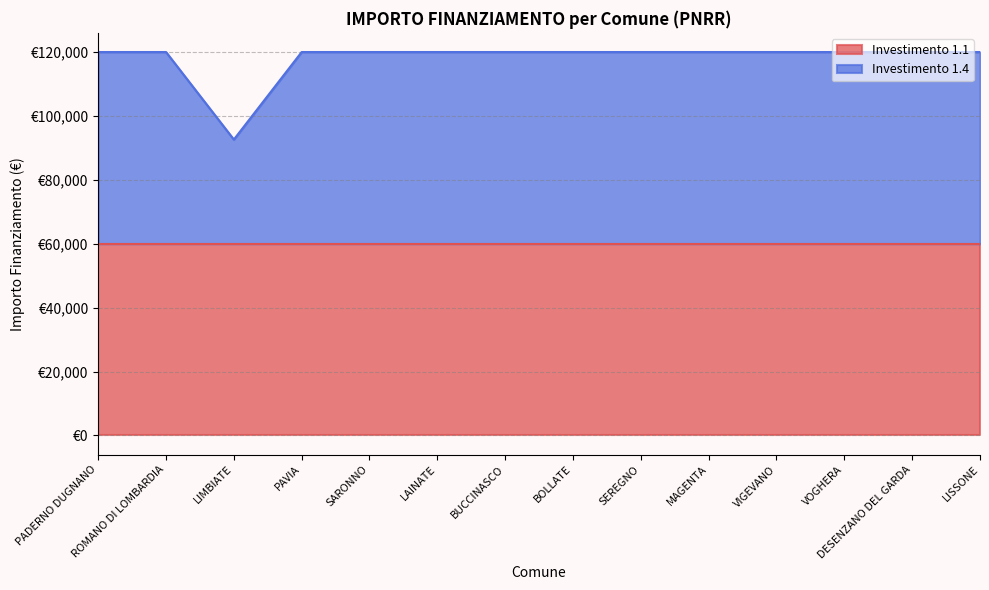

What is the highest value of the 1.1 (line) series?

59966